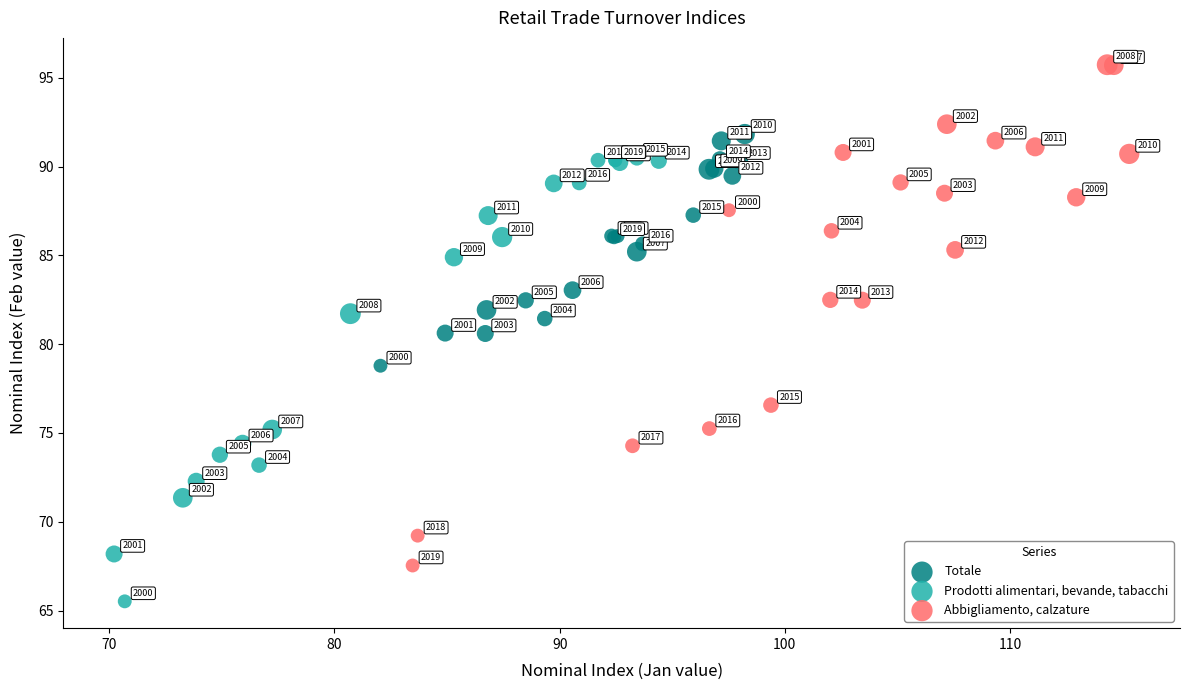

Which series reaches the maximum Y coordinate?

Abbigliamento, calzature